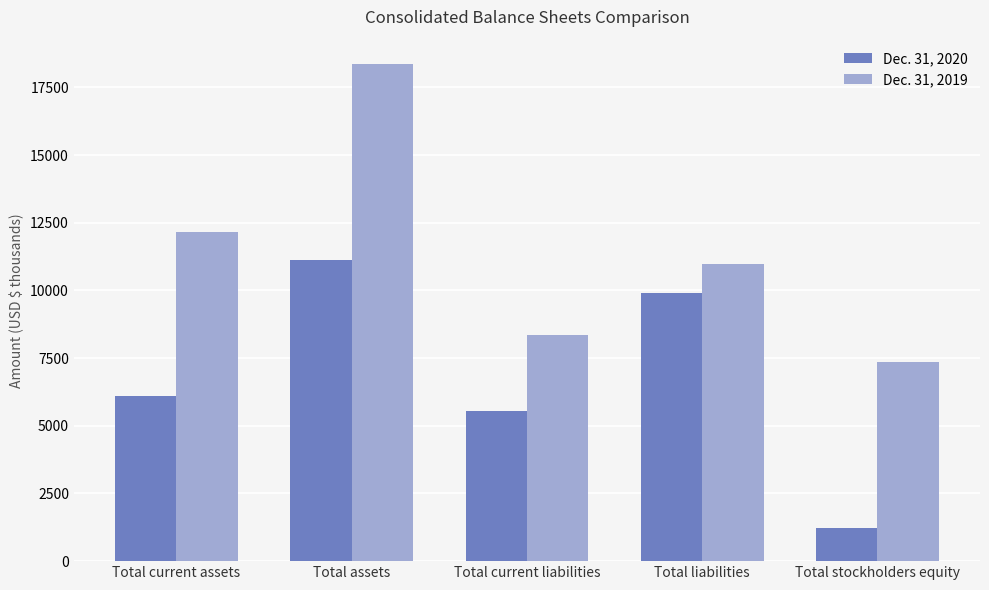

Is it true that Dec. 31, 2019 equals 8369 at Total current liabilities?

True